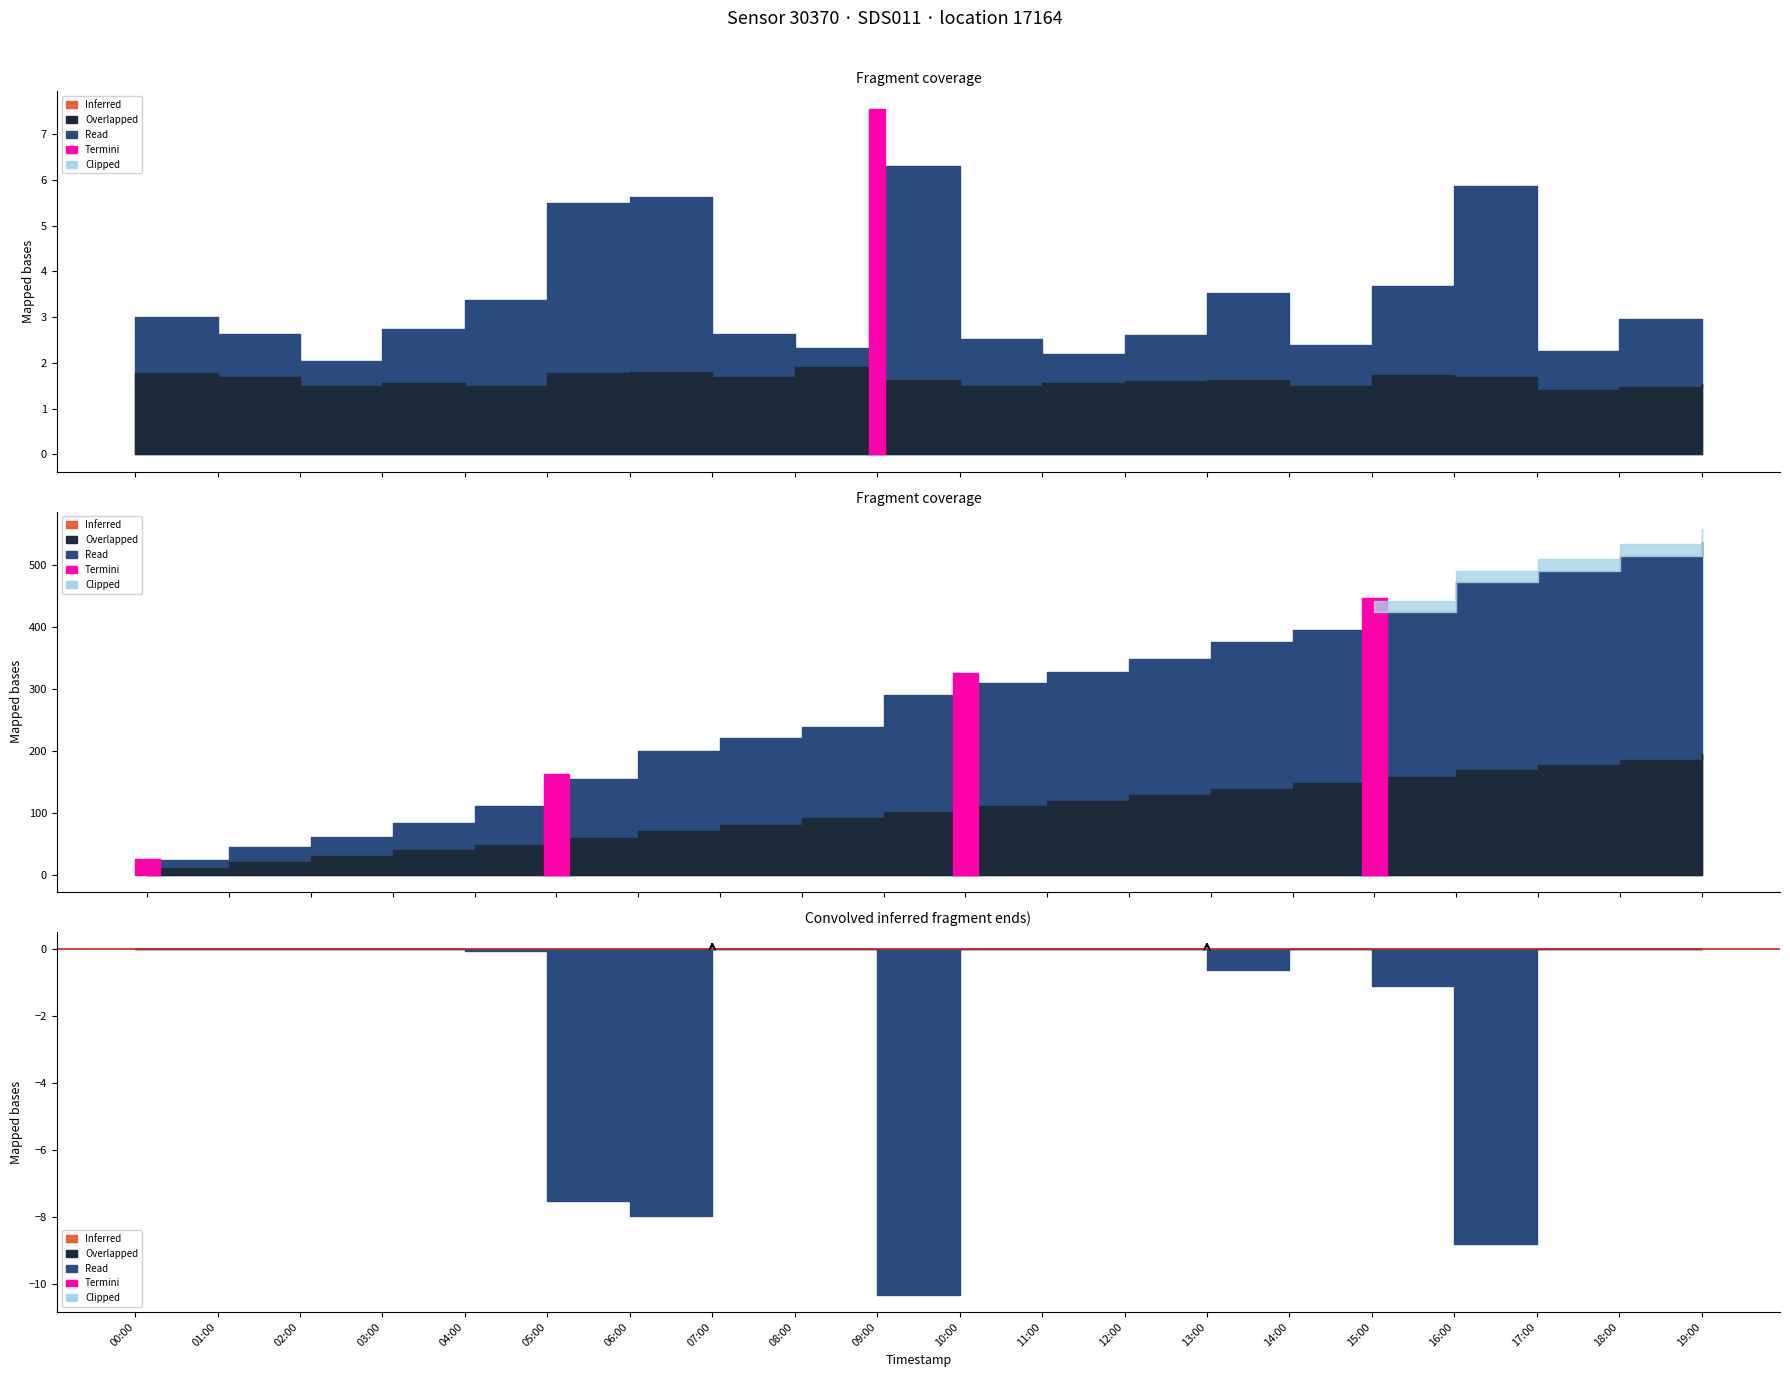

What is the approximate value of P1 at 19:00?

2.9